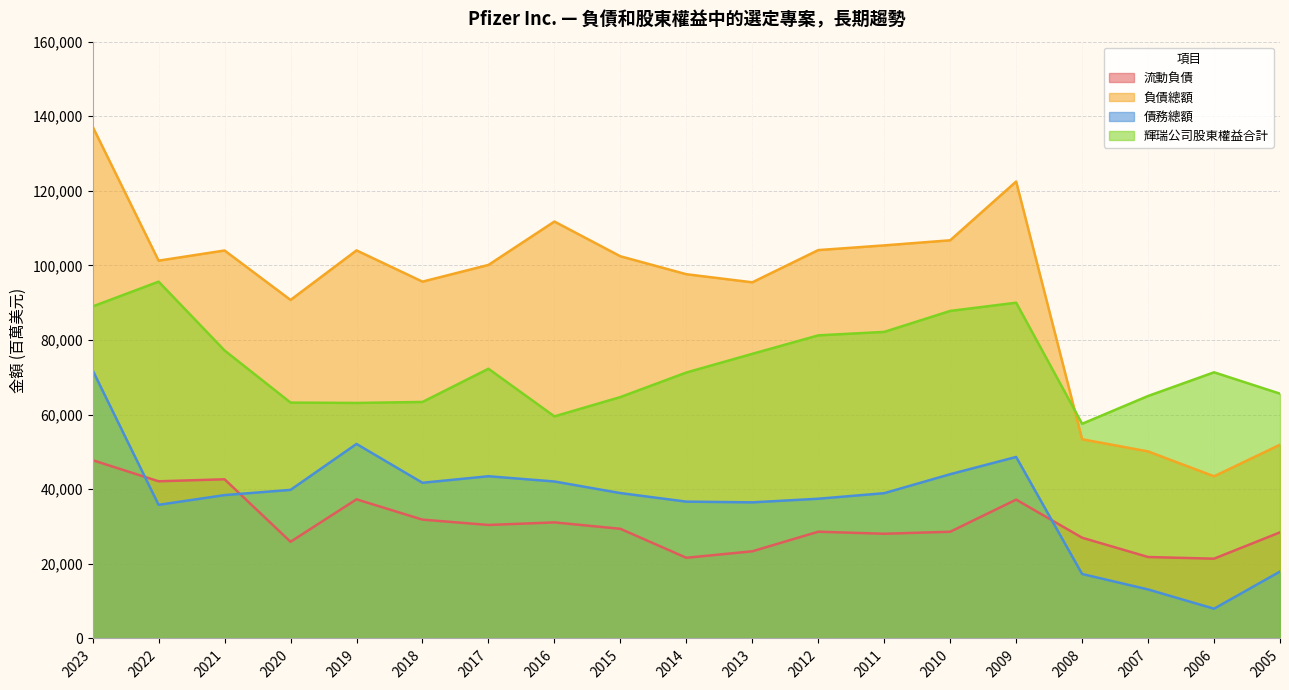

Read the 債務總額 value at 2005.

17936